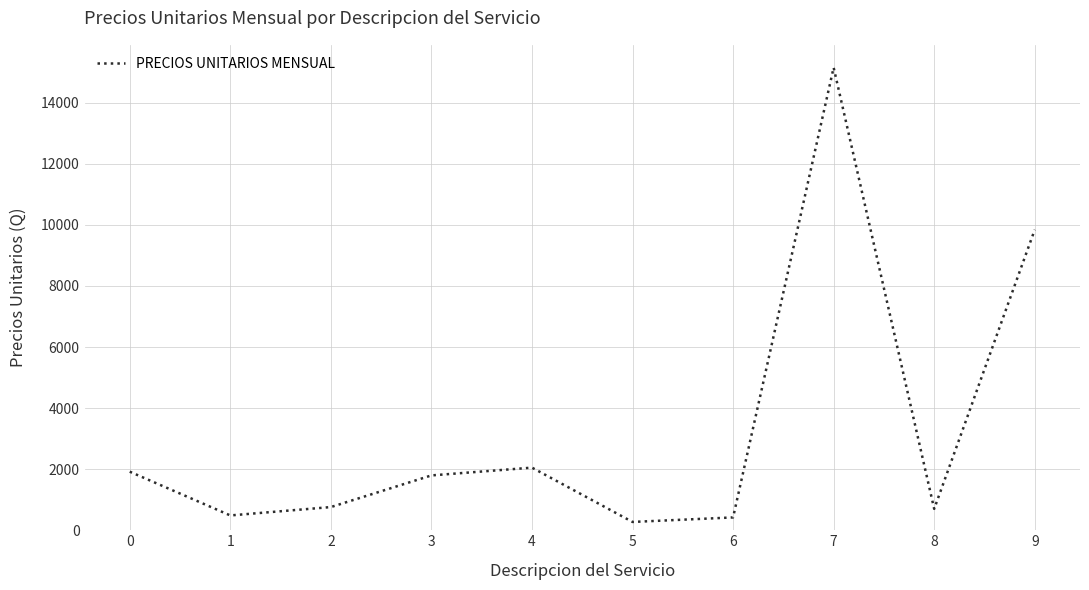

How many values exceed 1795?

5